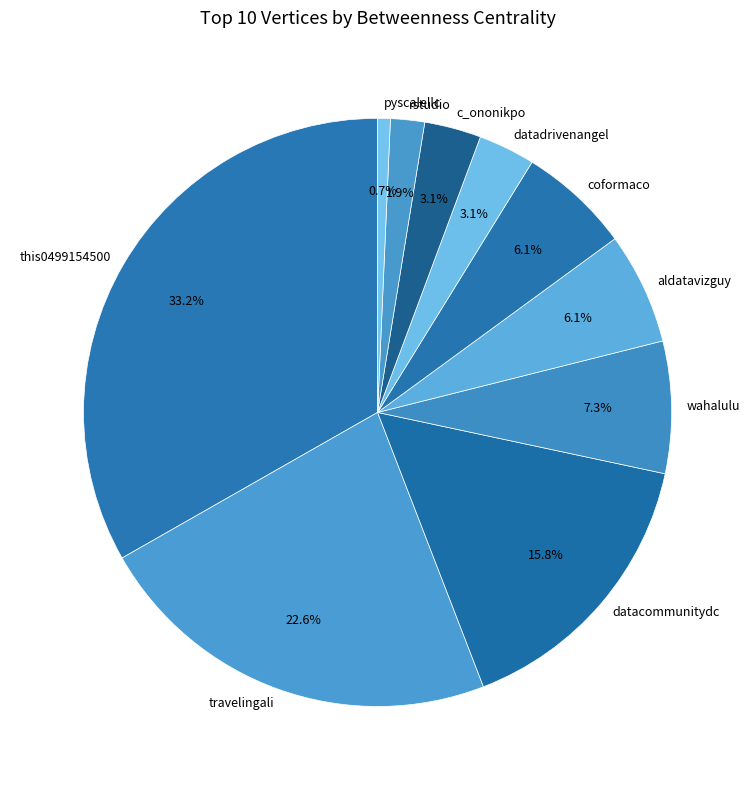

How much of the chart is everything except datacommunitydc?

84.2%